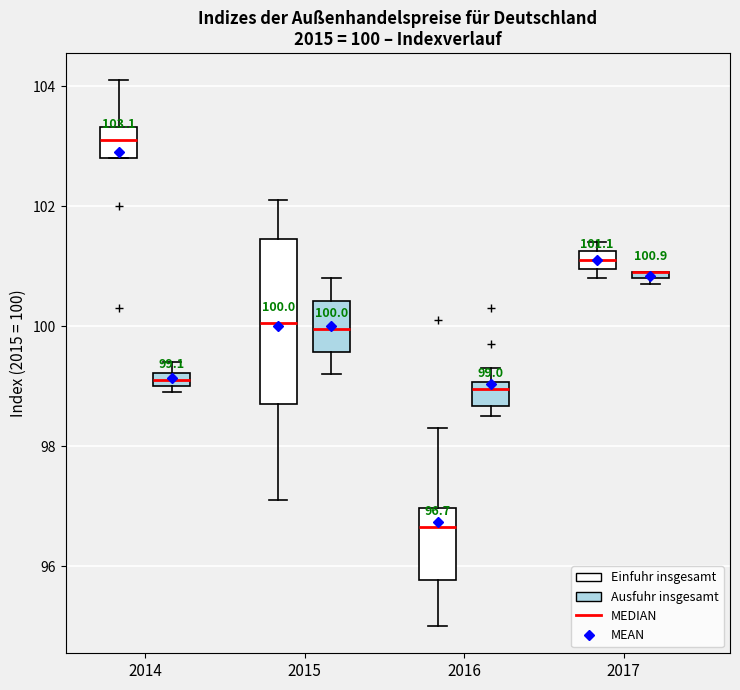

Comparing the boxes themselves (not the whiskers), which one is the tallest?

2015 (Einfuhr insgesamt)